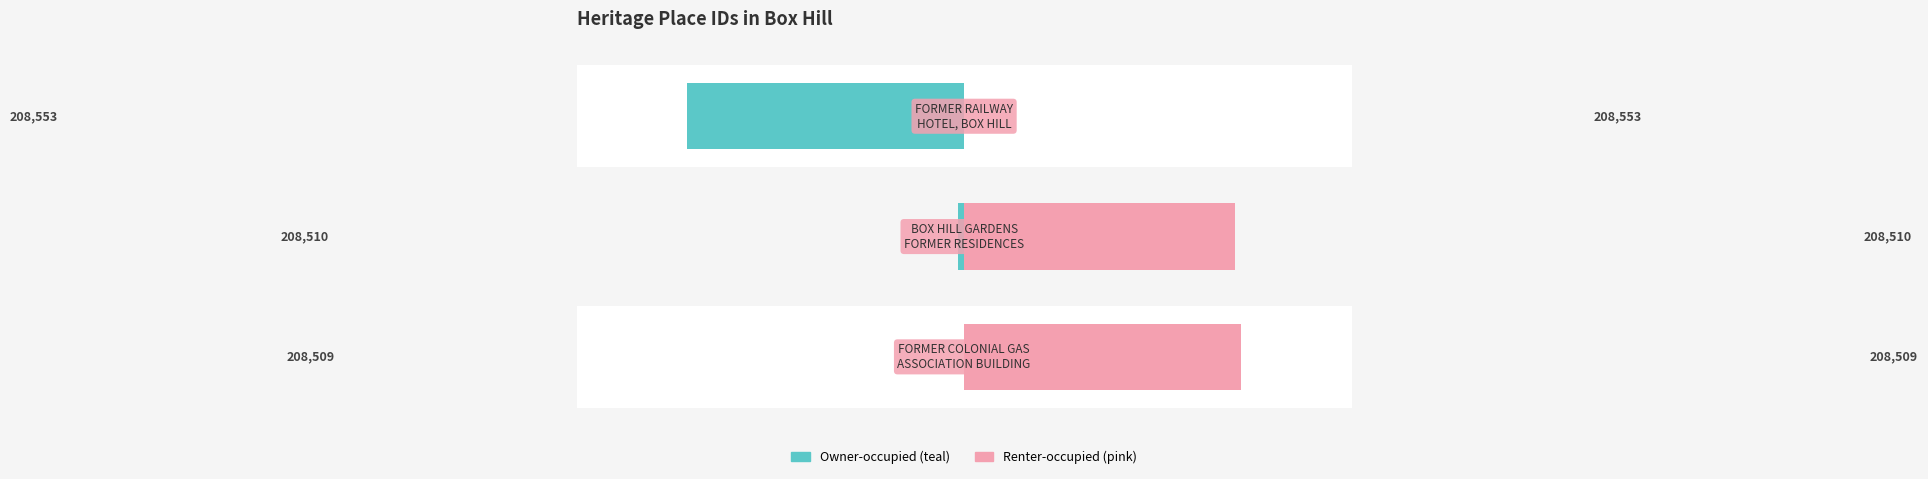

At how many categories does at least one series exceed 8?

2